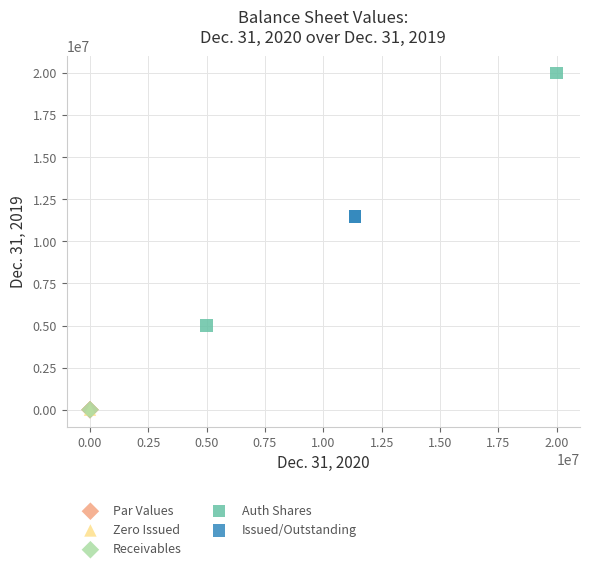

What are all the series names shown in the legend?

Par Values, Zero Issued, Receivables, Auth Shares, Issued/Outstanding